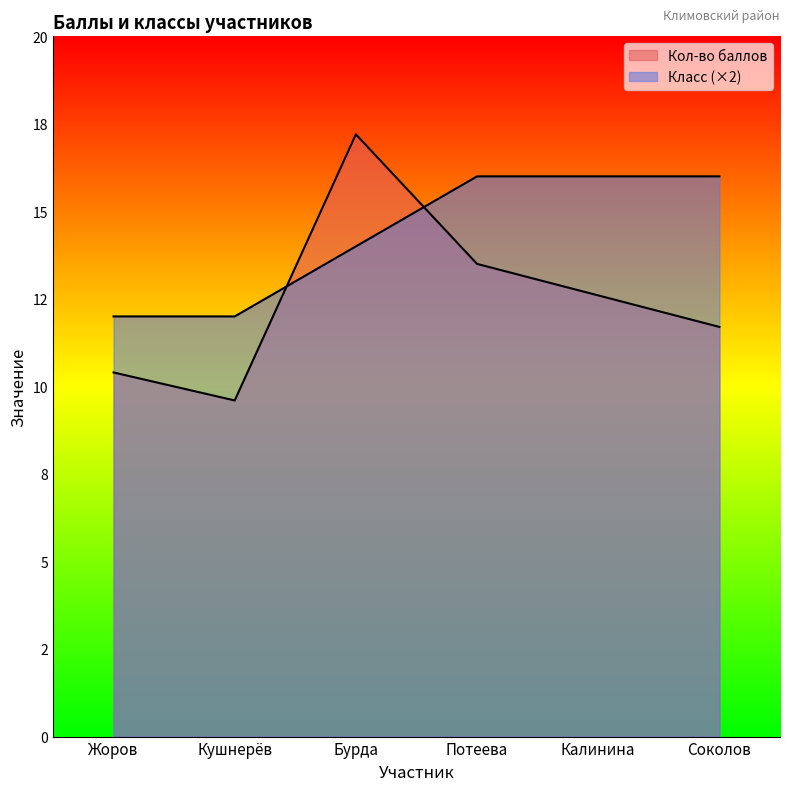

Reading right to left, list all the values displayed in this chart.

Кол-во баллов: Соколов=11.7	Калинина=12.6	Потеева=13.5	Бурда=17.2	Кушнерёв=9.6	Жоров=10.4
Класс: Соколов=16.0	Калинина=16.0	Потеева=16.0	Бурда=14.0	Кушнерёв=12.0	Жоров=12.0